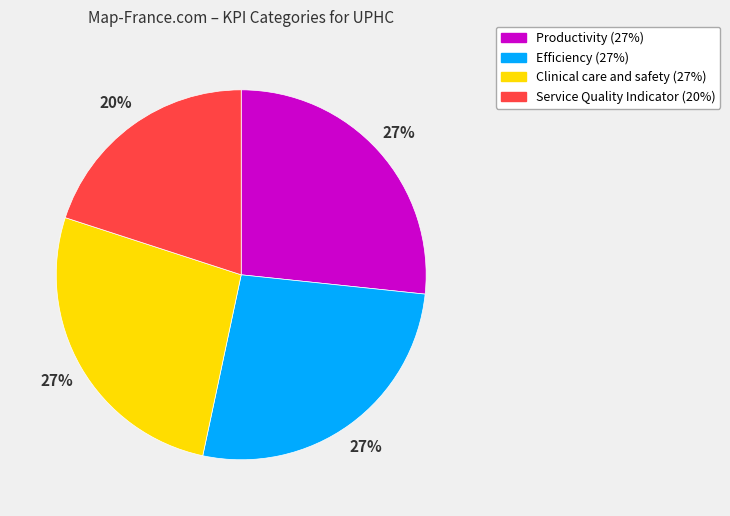

Between Productivity and Service Quality Indicator, which is larger?

Productivity